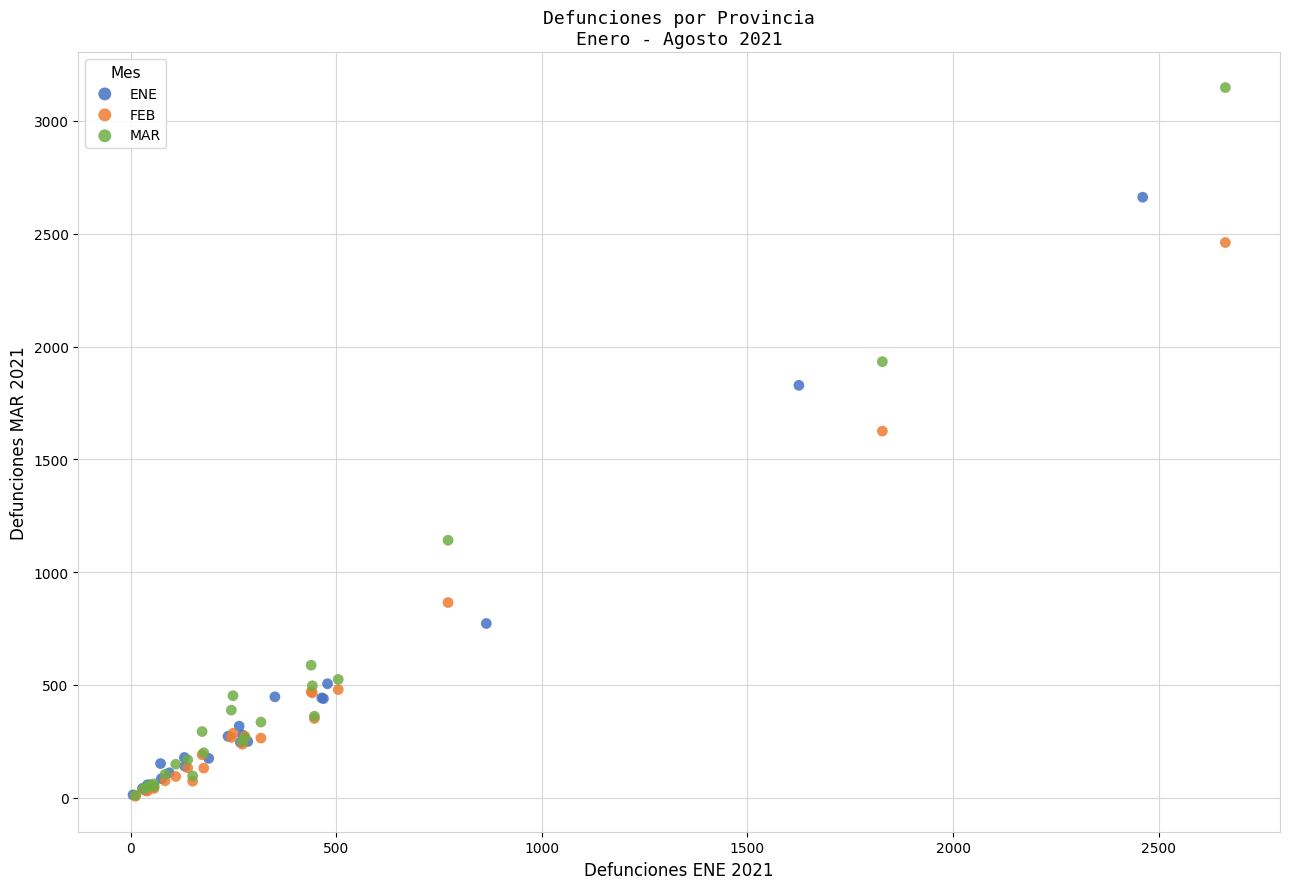

Which series has the largest Y range (max minus min)?

MAR